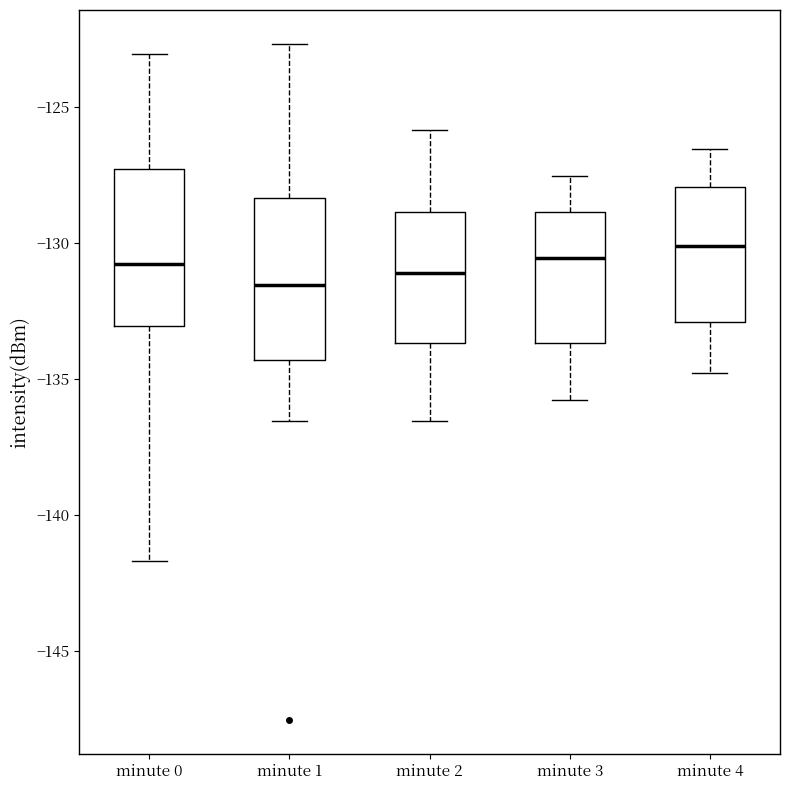

Reading left to right, transcribe this box plot: for each box, give where its median line is, the range the box spans, and where its two whiskers end, as read against the y-axis. The values are not printed on the chart, so give them approximately, as read against the axis.

minute 0: median -131.0, box -133.0 to -127.5, whiskers -141.5 to -123.0
minute 1: median -131.5, box -134.5 to -128.5, whiskers -136.5 to -122.5
minute 2: median -131.0, box -133.5 to -129.0, whiskers -136.5 to -126.0
minute 3: median -130.5, box -133.5 to -129.0, whiskers -136.0 to -127.5
minute 4: median -130.0, box -133.0 to -128.0, whiskers -135.0 to -126.5